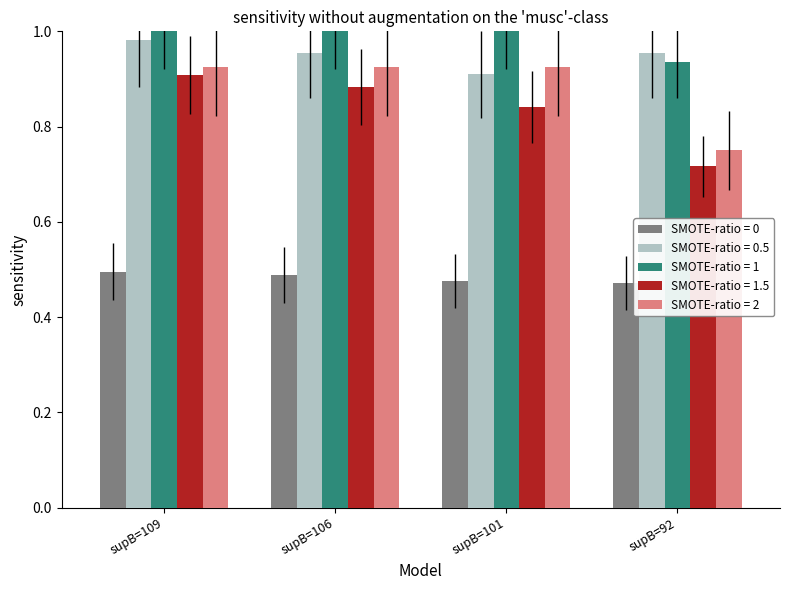

The value of SMOTE-ratio = 0 at supB=92 is 0.5. True or false?

True